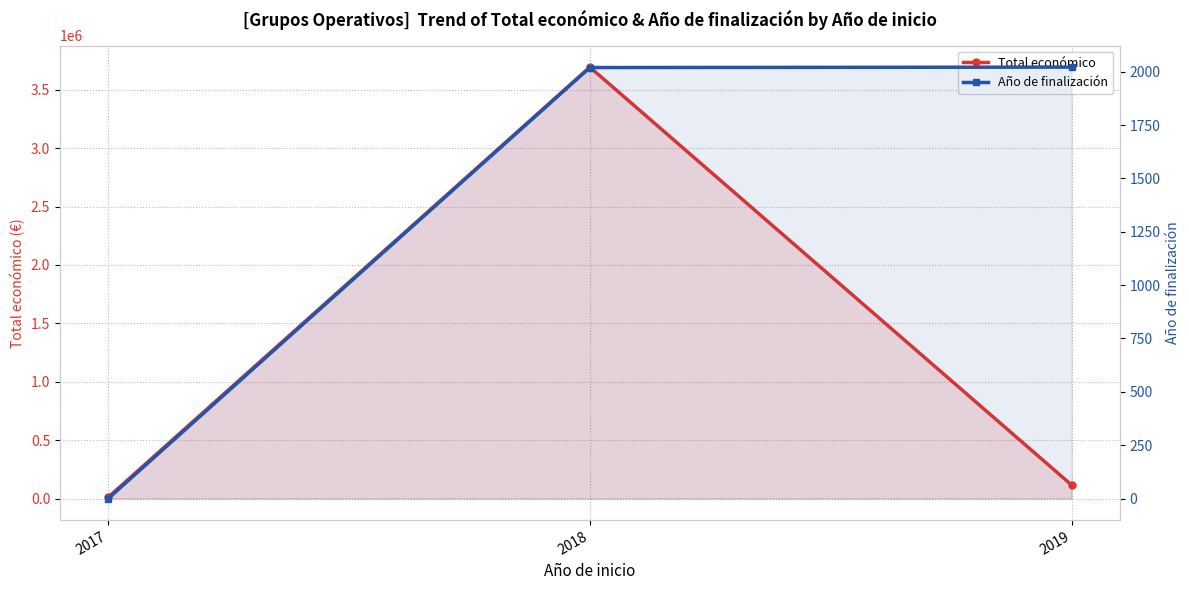

What is the sum of the Total económico values at 2019 and 2018?

3810003.5